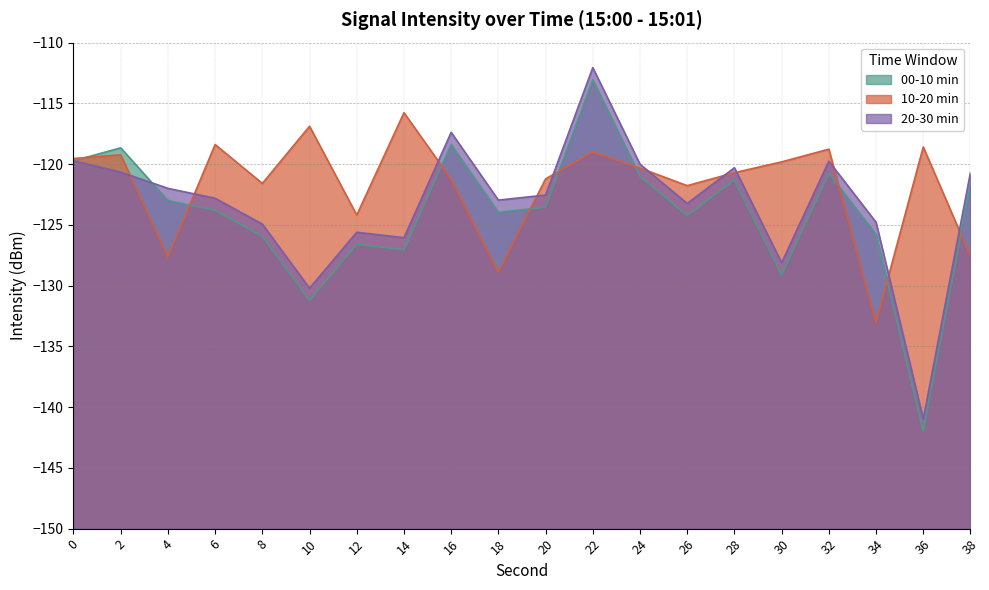

What is the sum of all 10-20 min values?

-2434.2